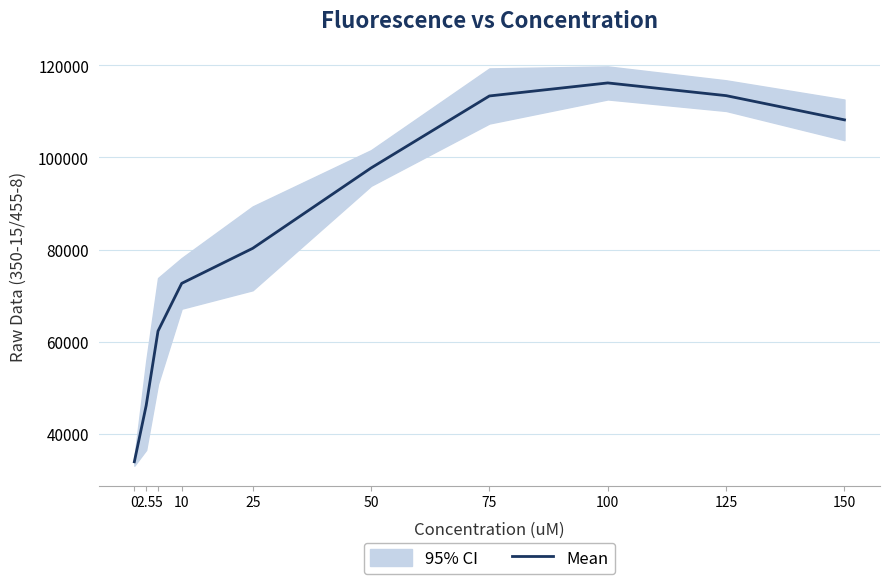

What is the label of the 2nd point from the left?

2.5